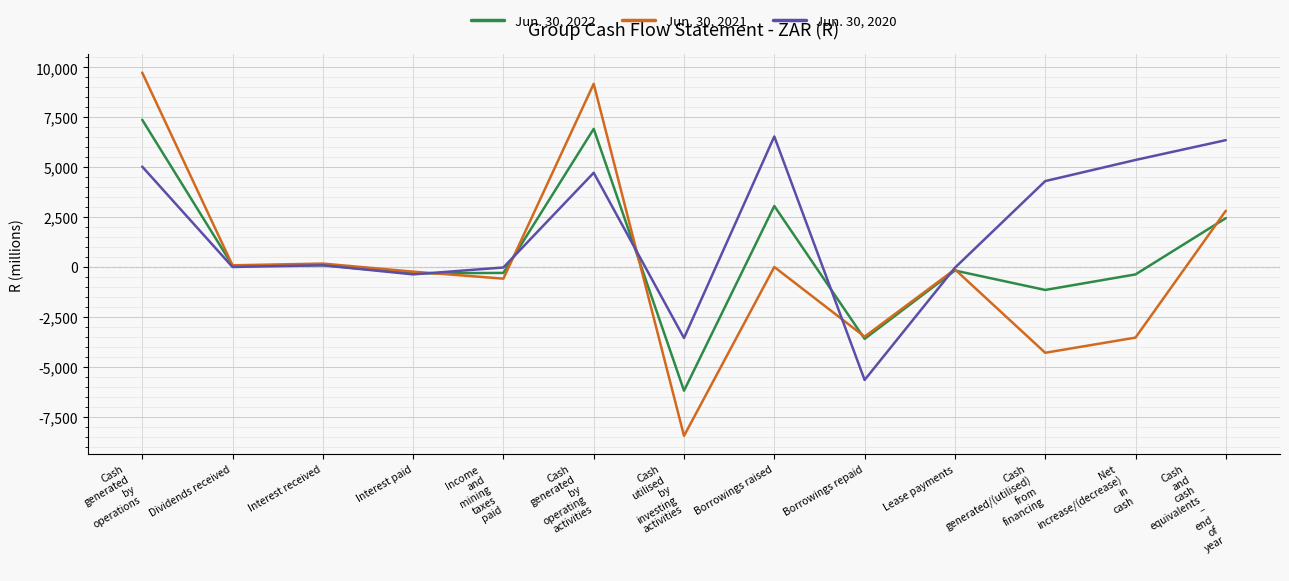

Count the number of data series in this chart.

3